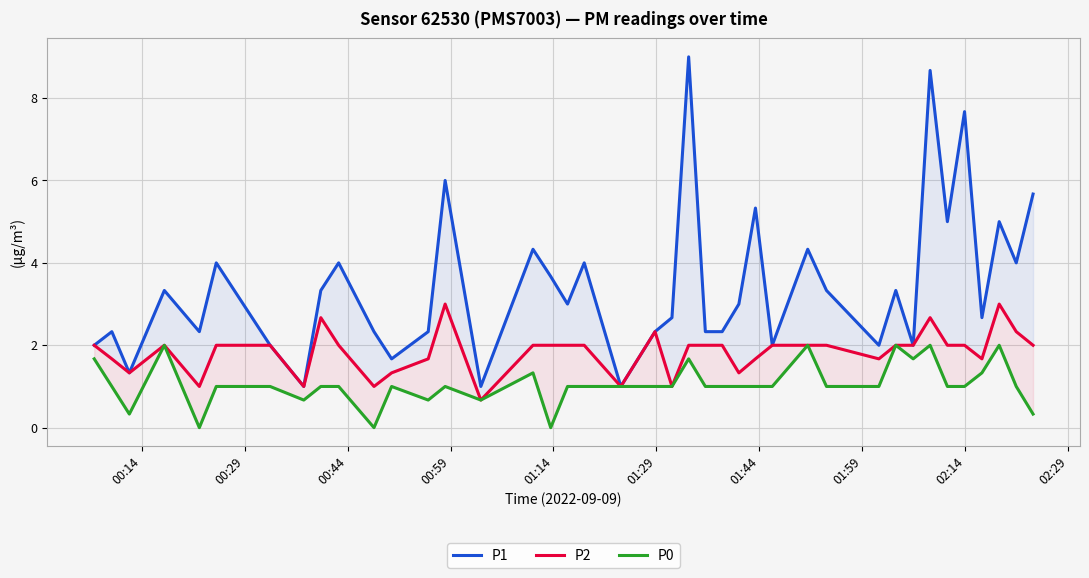

Reading left to right, list all the values displayed in this chart.

P1: 2.0	2.3	1.3	3.3	2.3	4.0	2.0	1.0	3.3	4.0	2.3	1.7	2.3	6.0	1.0	4.3	3.7	3.0	4.0	1.0	2.3	2.7	9.0	2.3	2.3	3.0	5.3	2.0	4.3	3.3	2.0	3.3	2.0	8.7	5.0	7.7	2.7	5.0	4.0	5.7
P2: 2.0	1.7	1.3	2.0	1.0	2.0	2.0	1.0	2.7	2.0	1.0	1.3	1.7	3.0	0.7	2.0	2.0	2.0	2.0	1.0	2.3	1.0	2.0	2.0	2.0	1.3	1.7	2.0	2.0	2.0	1.7	2.0	2.0	2.7	2.0	2.0	1.7	3.0	2.3	2.0
P0: 1.7	1.0	0.3	2.0	0.0	1.0	1.0	0.7	1.0	1.0	0.0	1.0	0.7	1.0	0.7	1.3	0.0	1.0	1.0	1.0	1.0	1.0	1.7	1.0	1.0	1.0	1.0	1.0	2.0	1.0	1.0	2.0	1.7	2.0	1.0	1.0	1.3	2.0	1.0	0.3